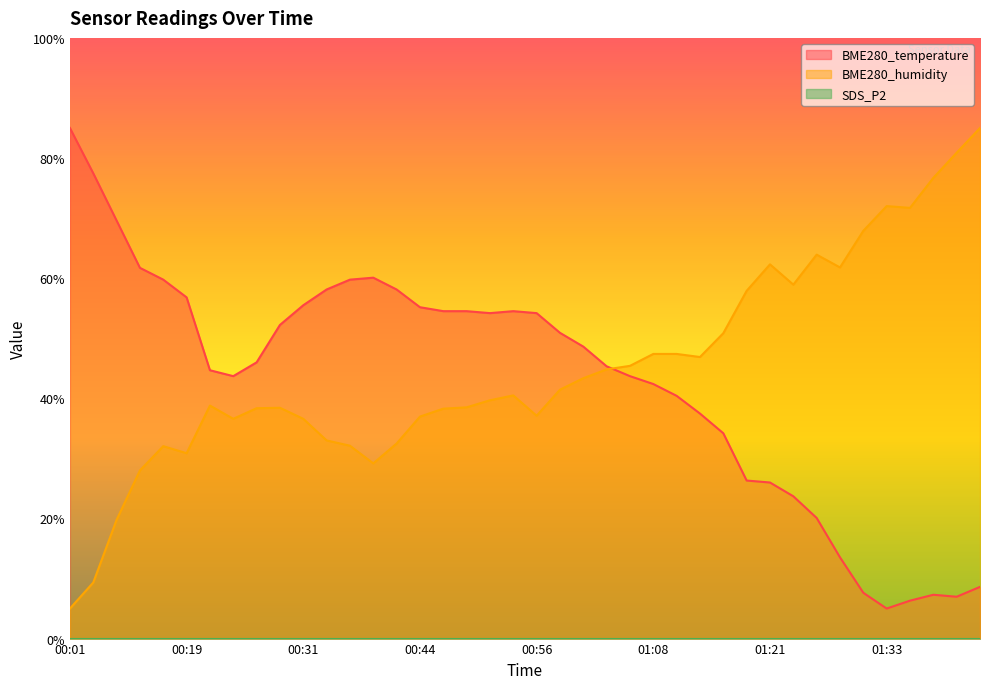

Which category has the lowest value in the BME280_humidity series?

00:01